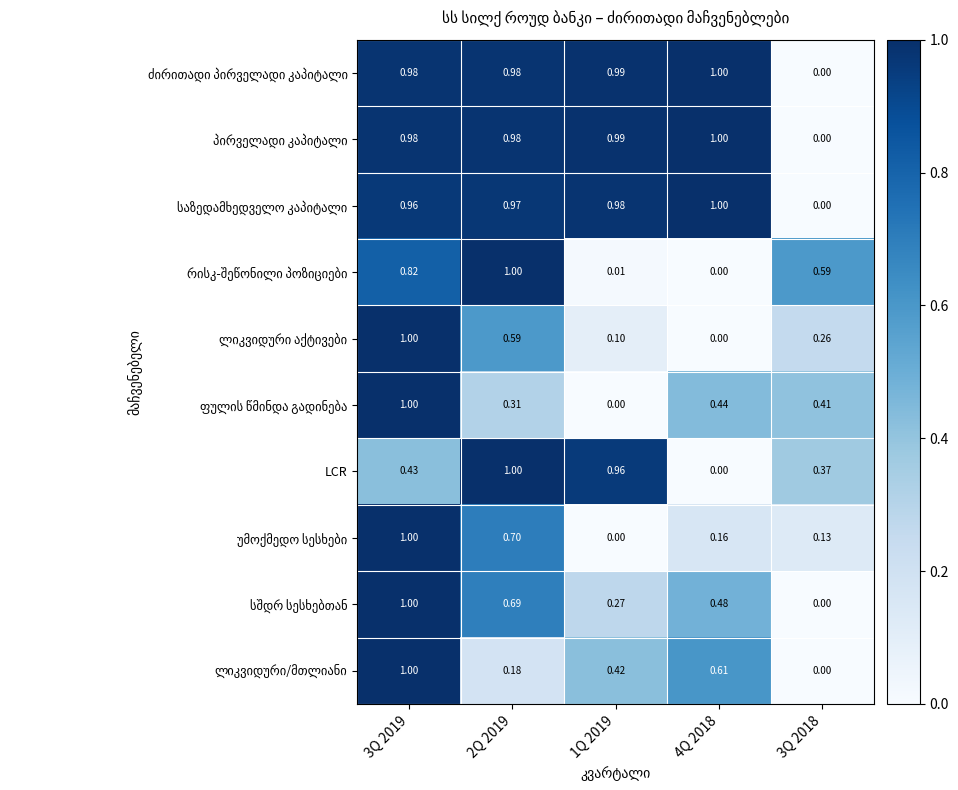

How many categories are shown in the chart?

5